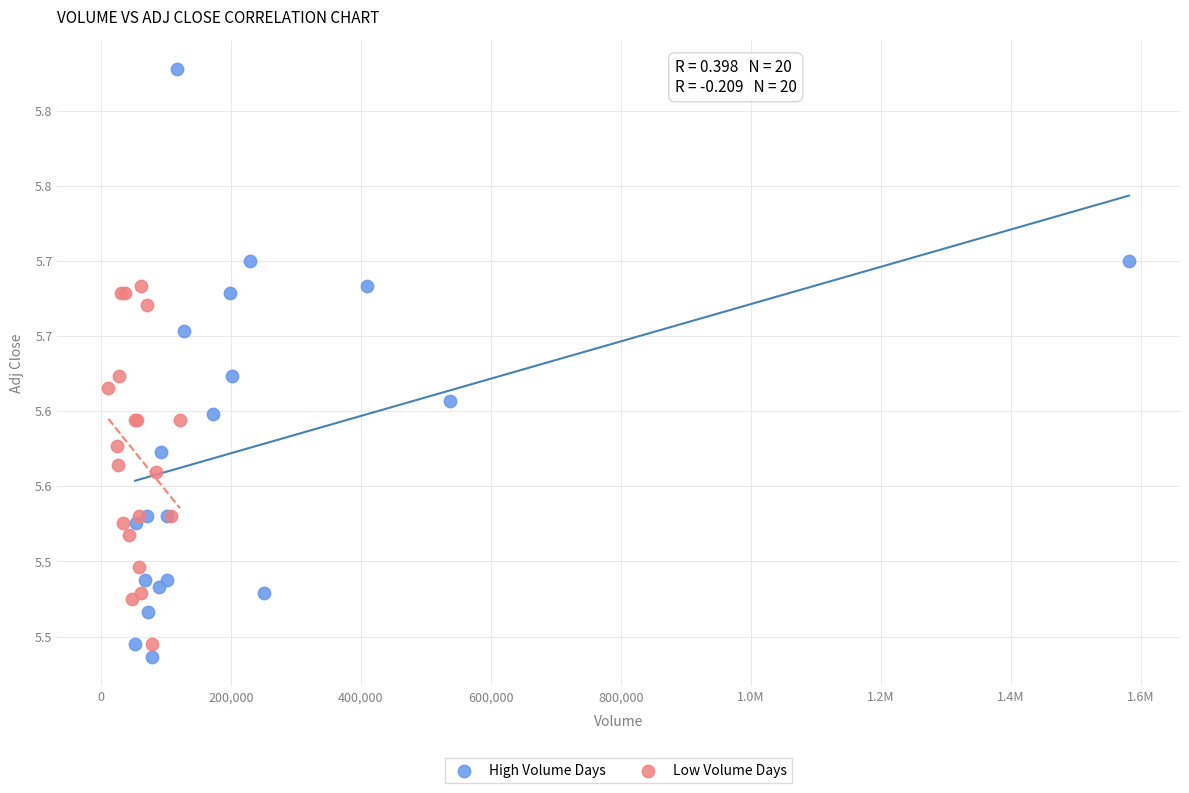

What are all the series names shown in the legend?

High Volume Days, Low Volume Days